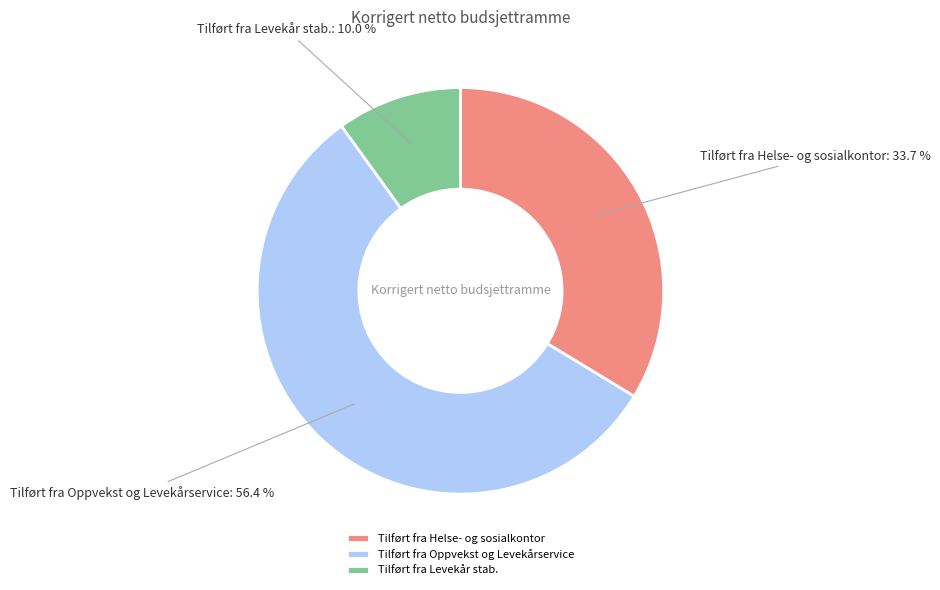

To the nearest percent, what percentage of the pie is Tilført fra Oppvekst og Levekårservice?

56%